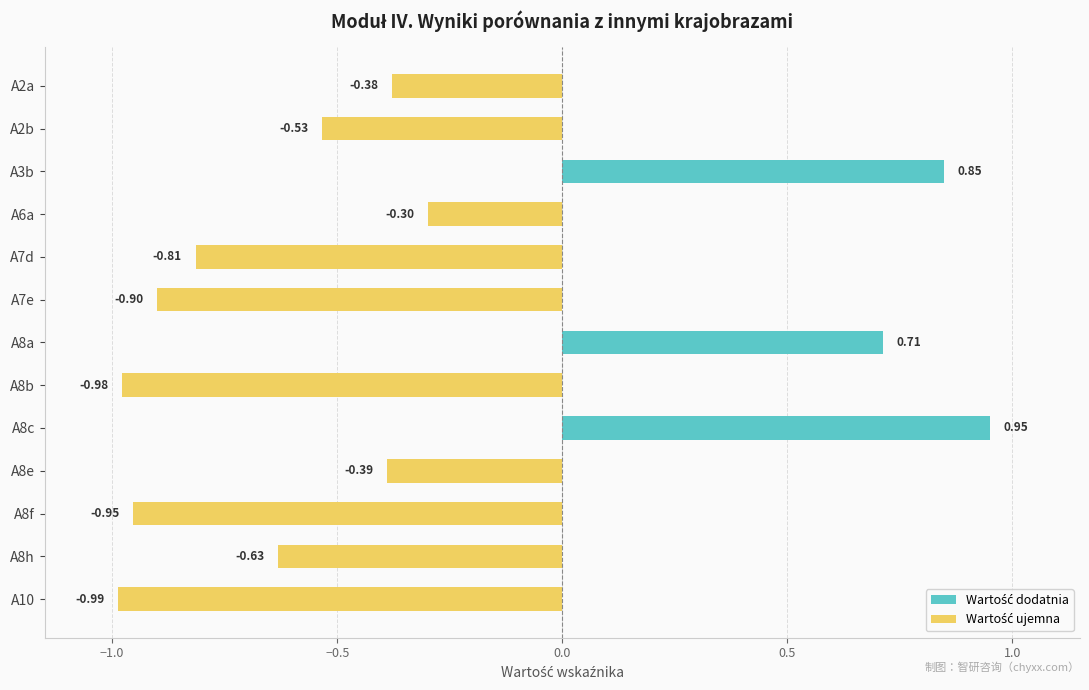

Rank the categories by value from highest to lowest.

A8c, A3b, A8a, A6a, A2a, A8e, A2b, A8h, A7d, A7e, A8f, A8b, A10